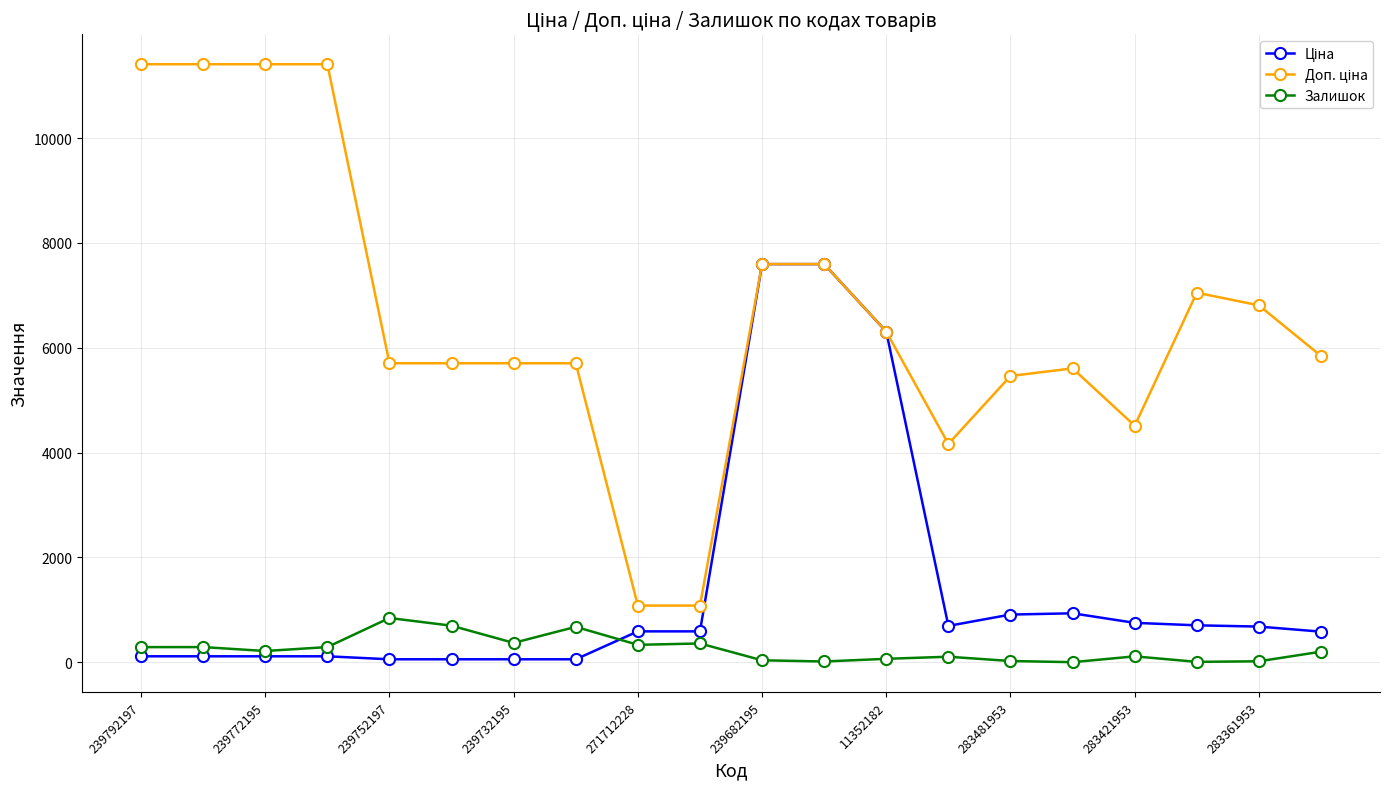

Which label corresponds to the largest value in the chart?

239792197